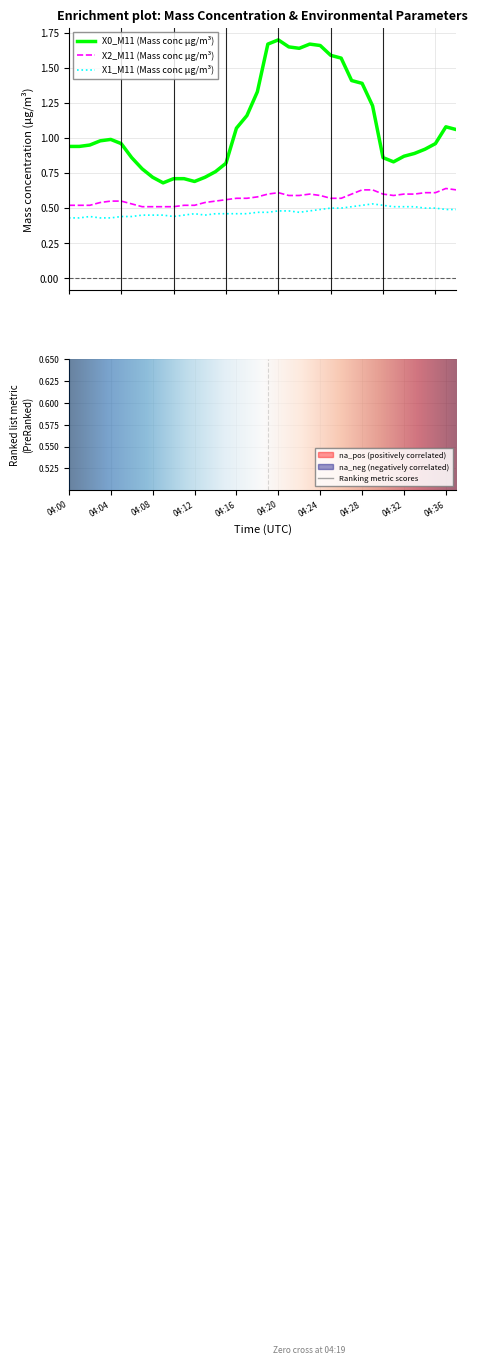

In X2_M11, how many points are higher than both neighbors (excluding endpoints)?

3